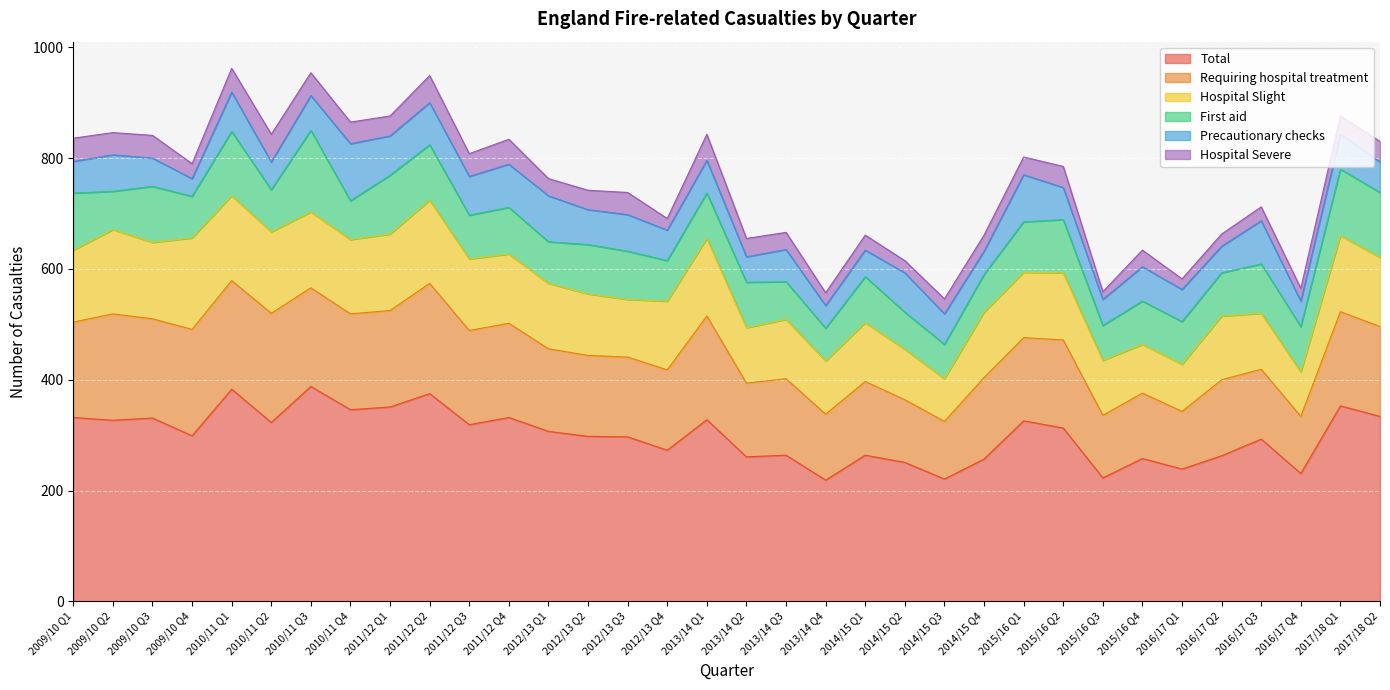

What position from the right is 2012/13 Q3?

20